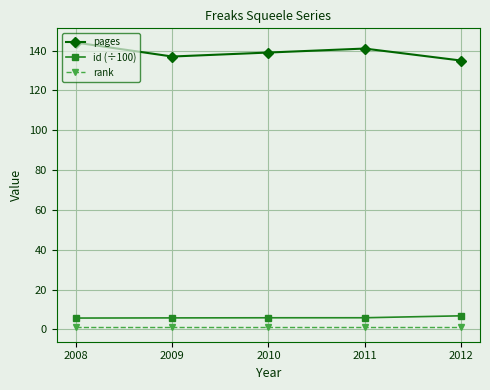

What is the difference between the pages values at 2010 and 2008?

5.0